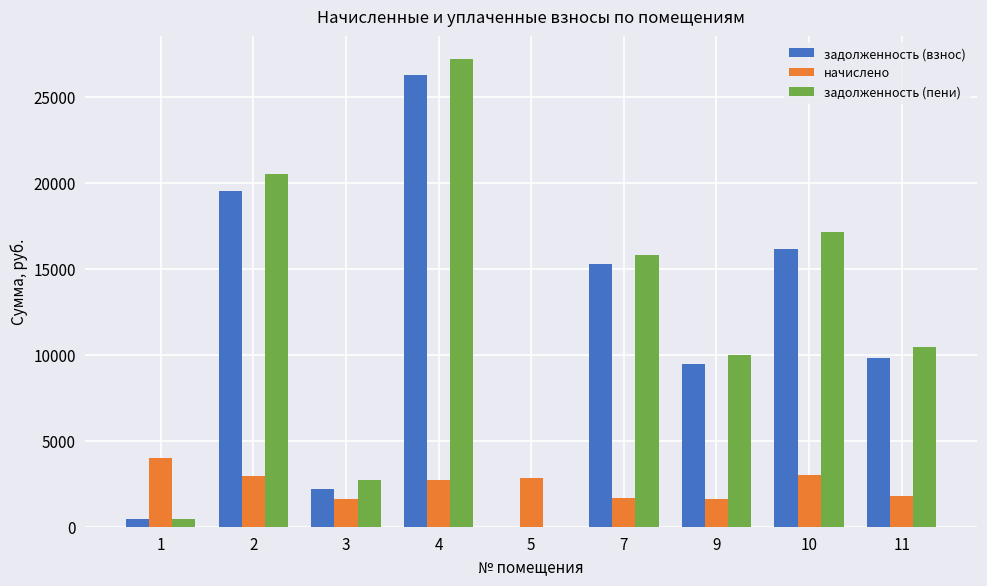

Where is задолженность (взнос) nearest to the value 13130?

7